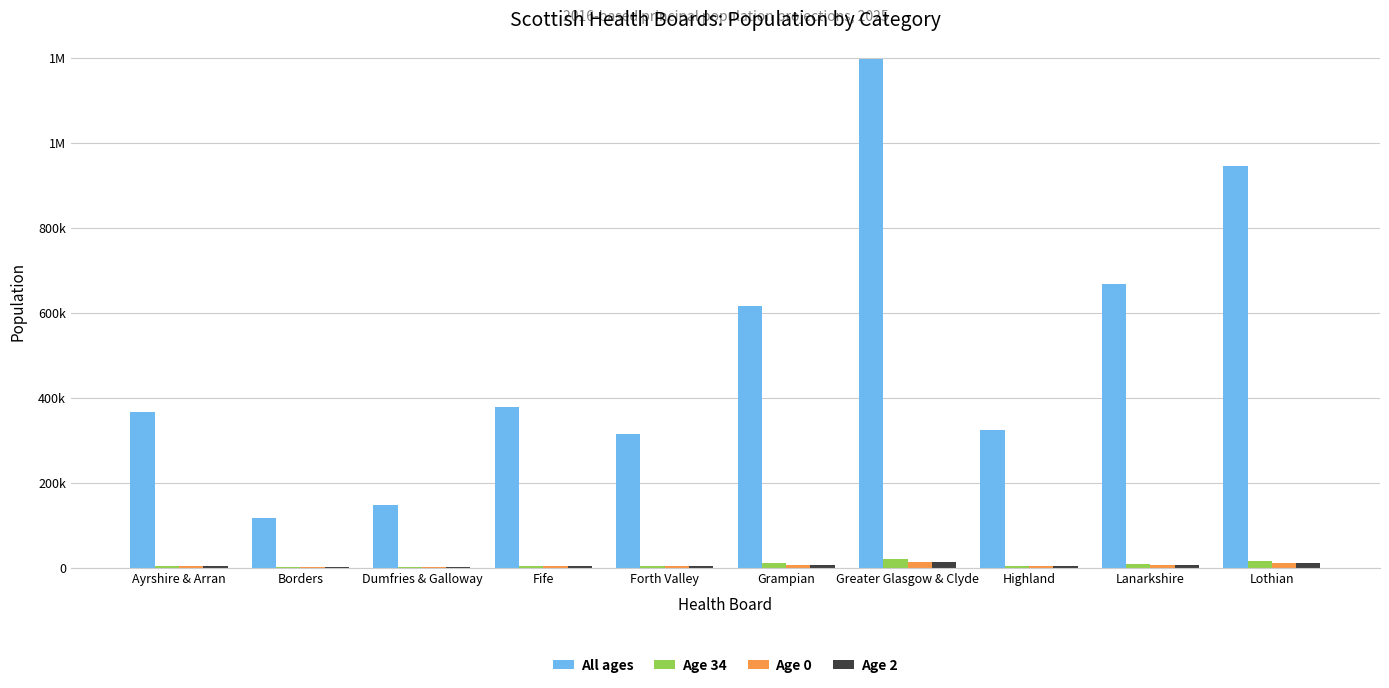

What position from the right is Dumfries & Galloway?

8